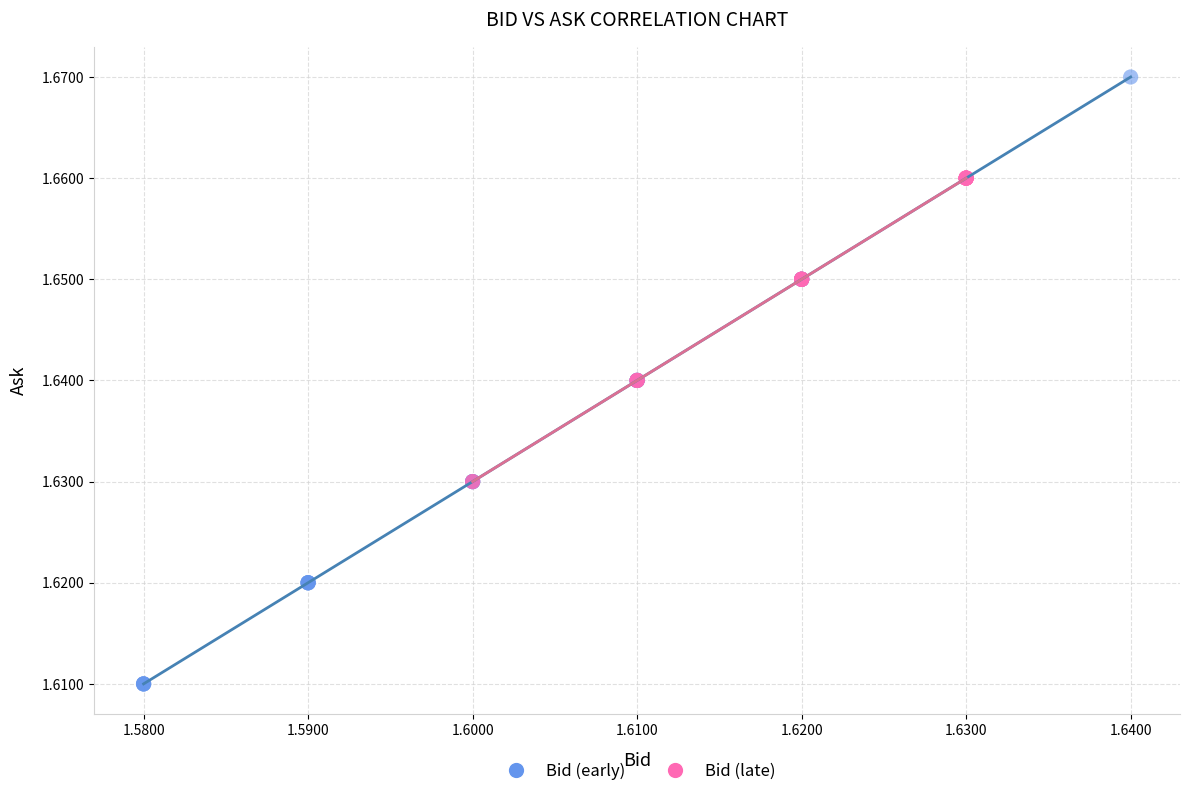

Which series contains the highest Y value?

Bid (early)